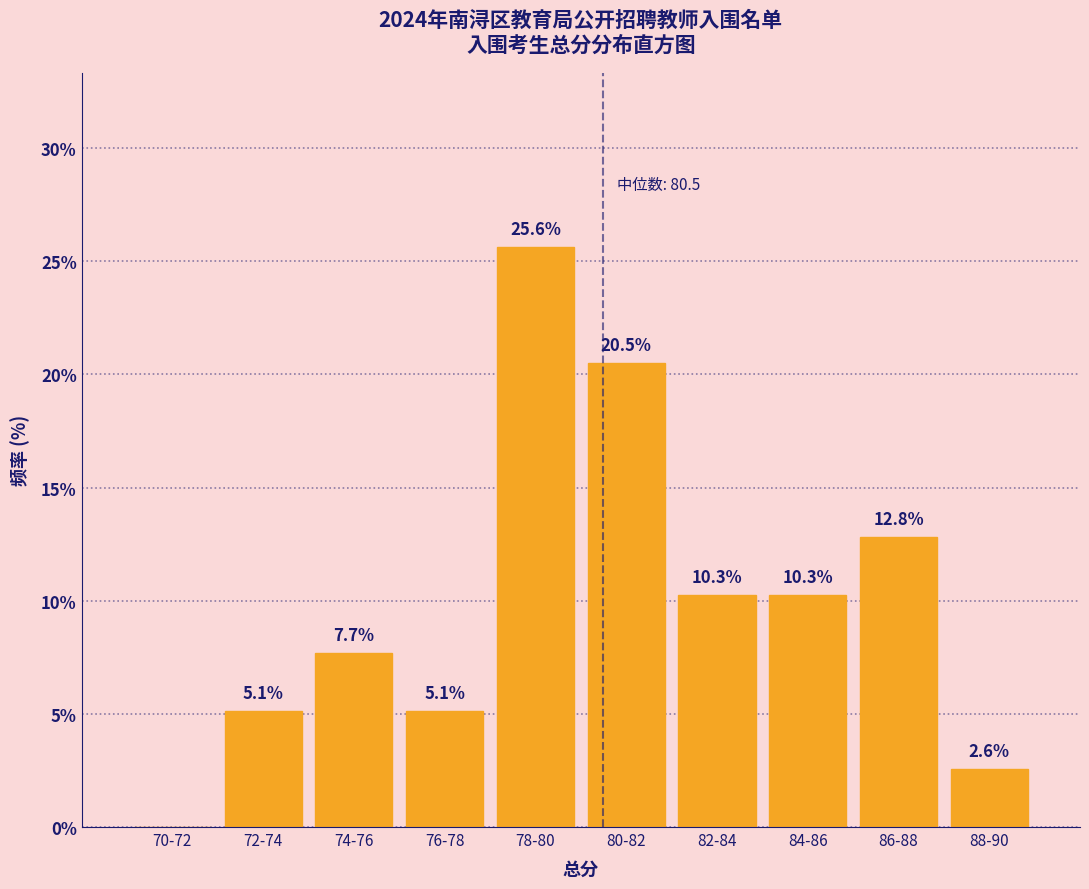

Reading left to right, what are all the values shown in this chart?

70-72=0.0	72-74=5.1	74-76=7.7	76-78=5.1	78-80=25.6	80-82=20.5	82-84=10.3	84-86=10.3	86-88=12.8	88-90=2.6